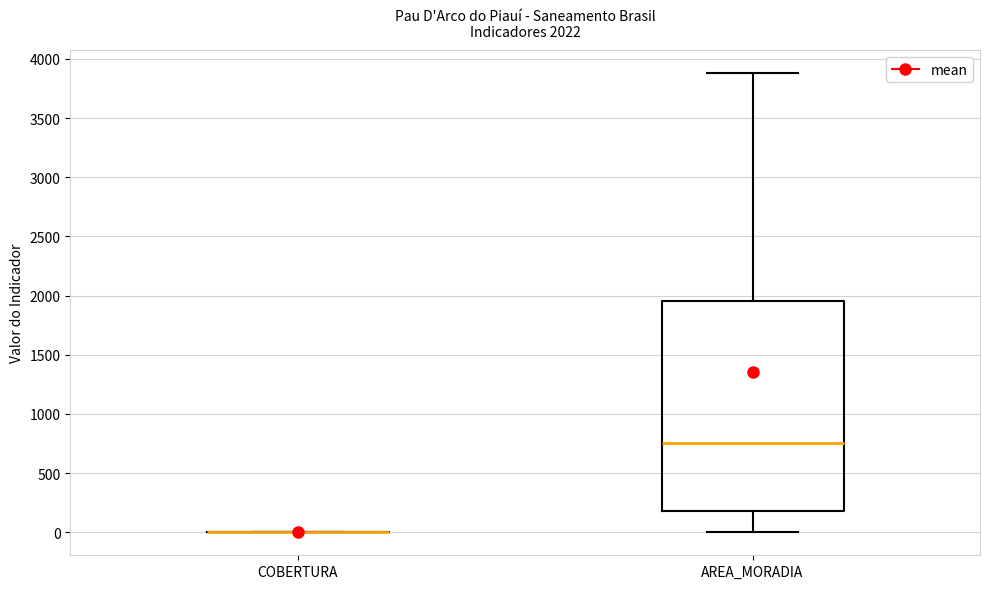

Which box is the tallest, from its lower edge to its upper edge?

AREA_MORADIA